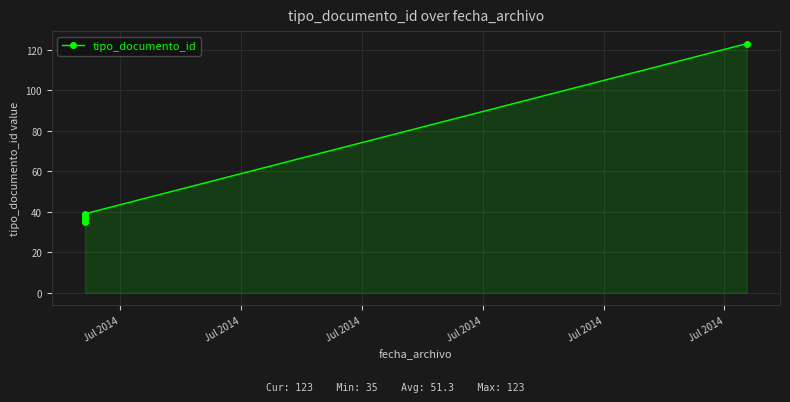

The value at Jul 2014 is 66. True or false?

False